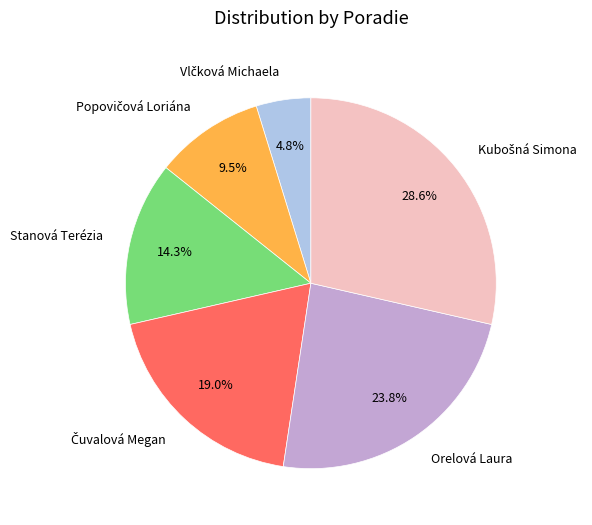

How many slices are in this pie chart?

6